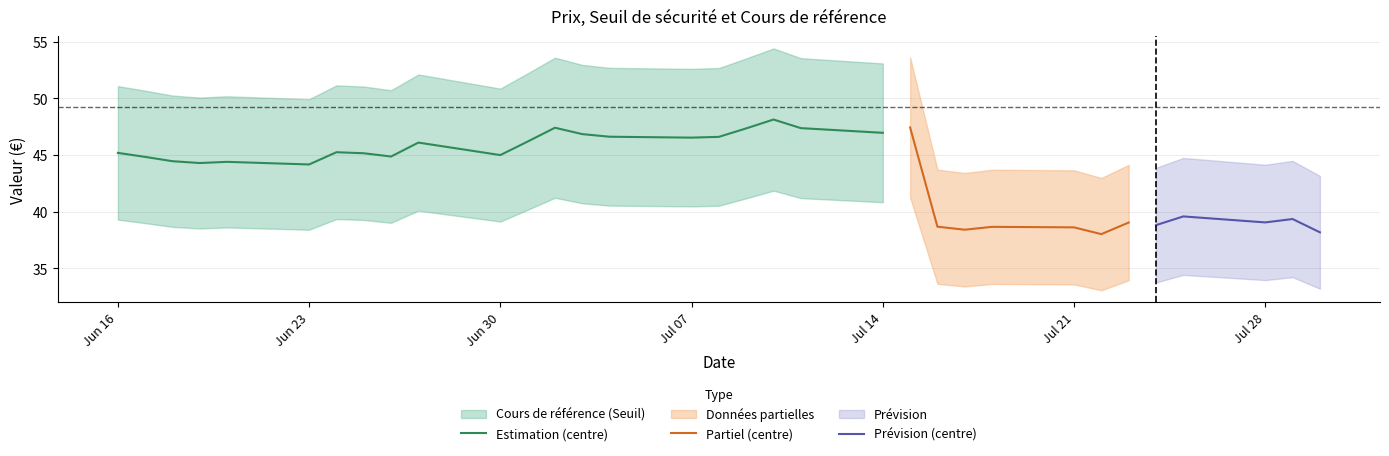

Read the Cours de référence value at 2025-06-30.

39.1